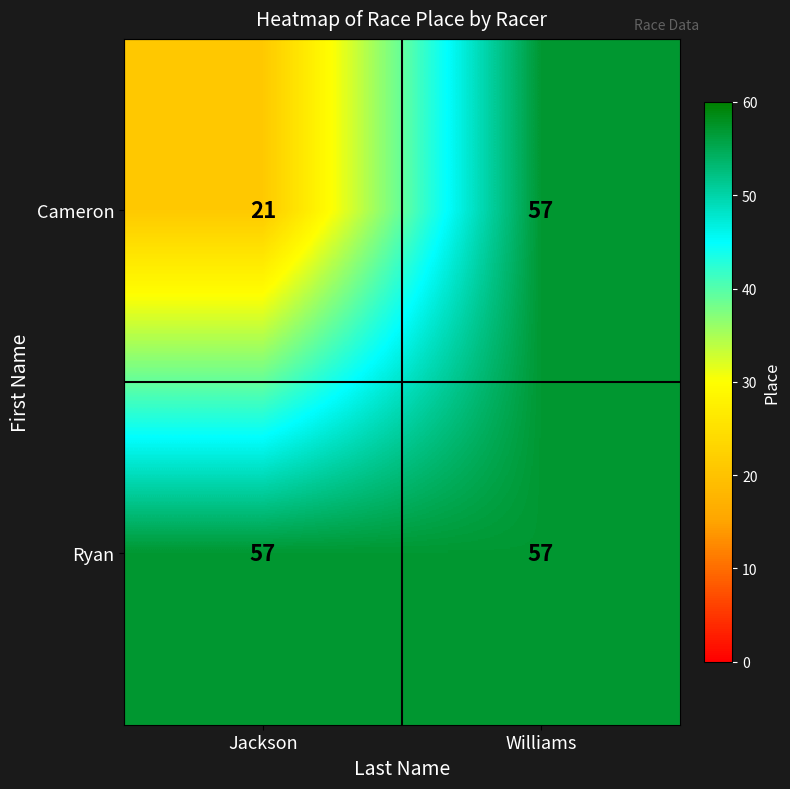

Rank the series at Jackson from highest to lowest value.

Ryan, Cameron